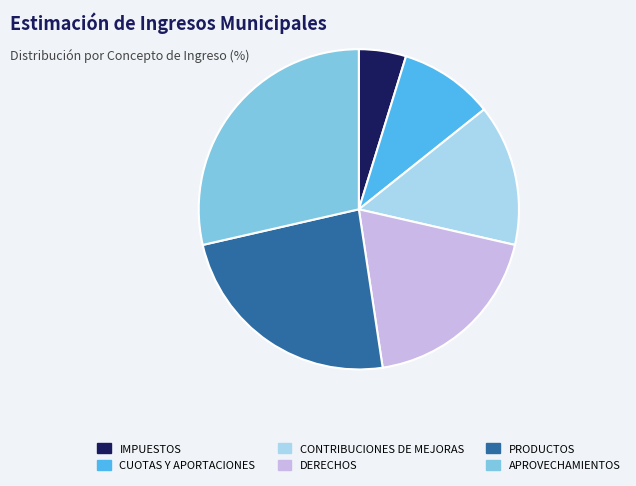

Combined, do IMPUESTOS and CUOTAS Y APORTACIONES account for over 50%?

No